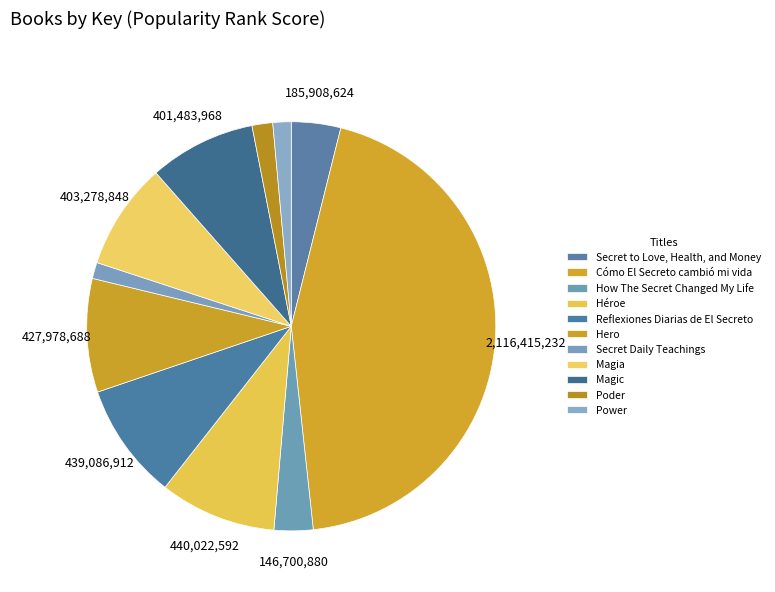

Between Power and Reflexiones Diarias de El Secreto, which is larger?

Reflexiones Diarias de El Secreto